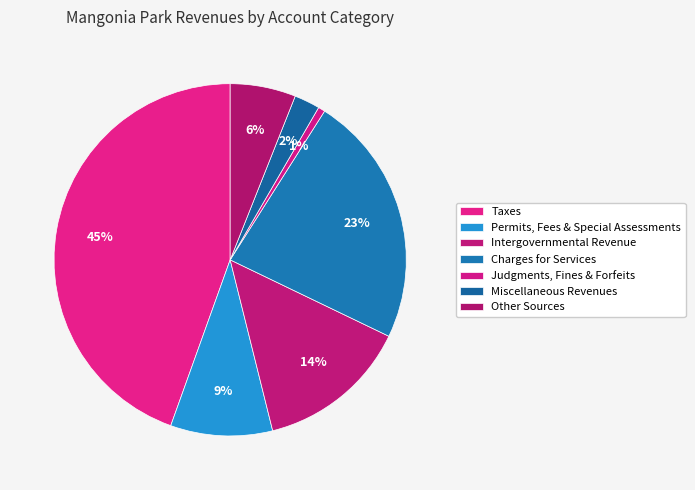

What percentage is the Other Sources slice, to the nearest percent?

6%